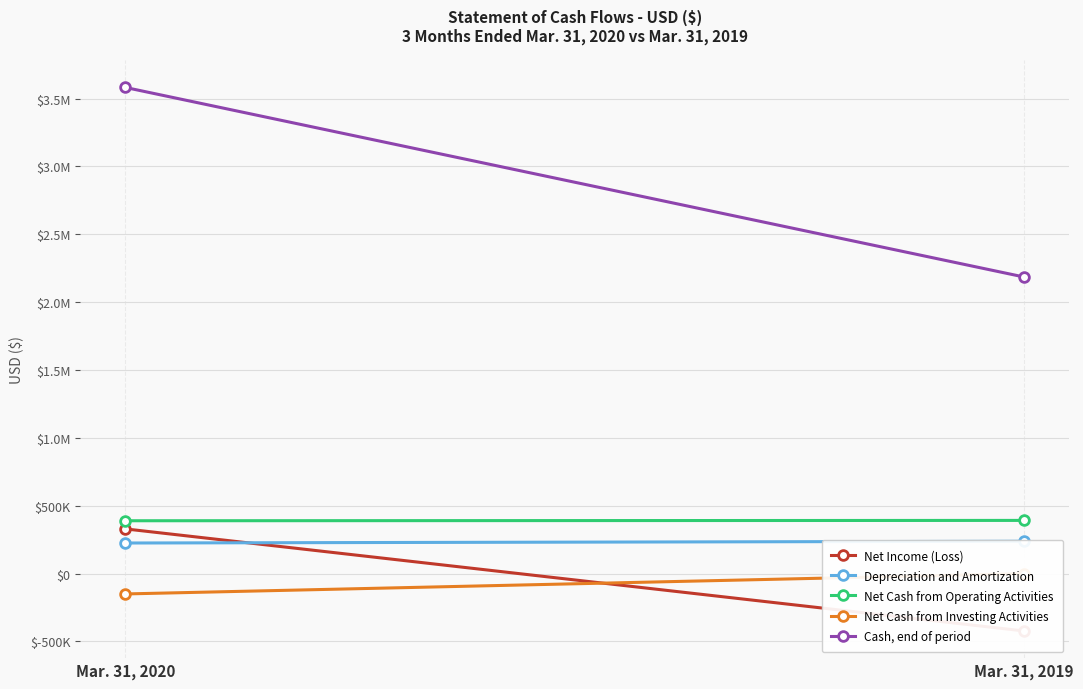

What is the sum of the Net Cash from Investing Activities values at Mar. 31, 2019 and Mar. 31, 2020?

-149726